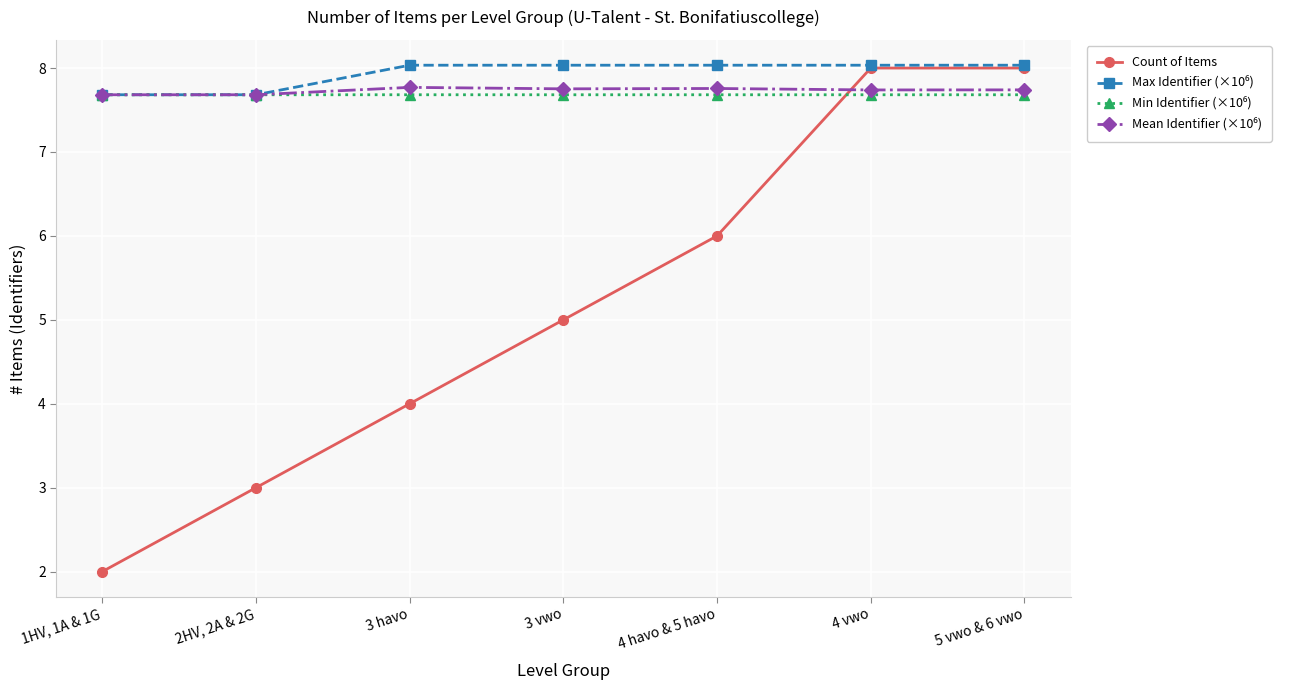

What is the label of the 4th point from the left?

3 vwo